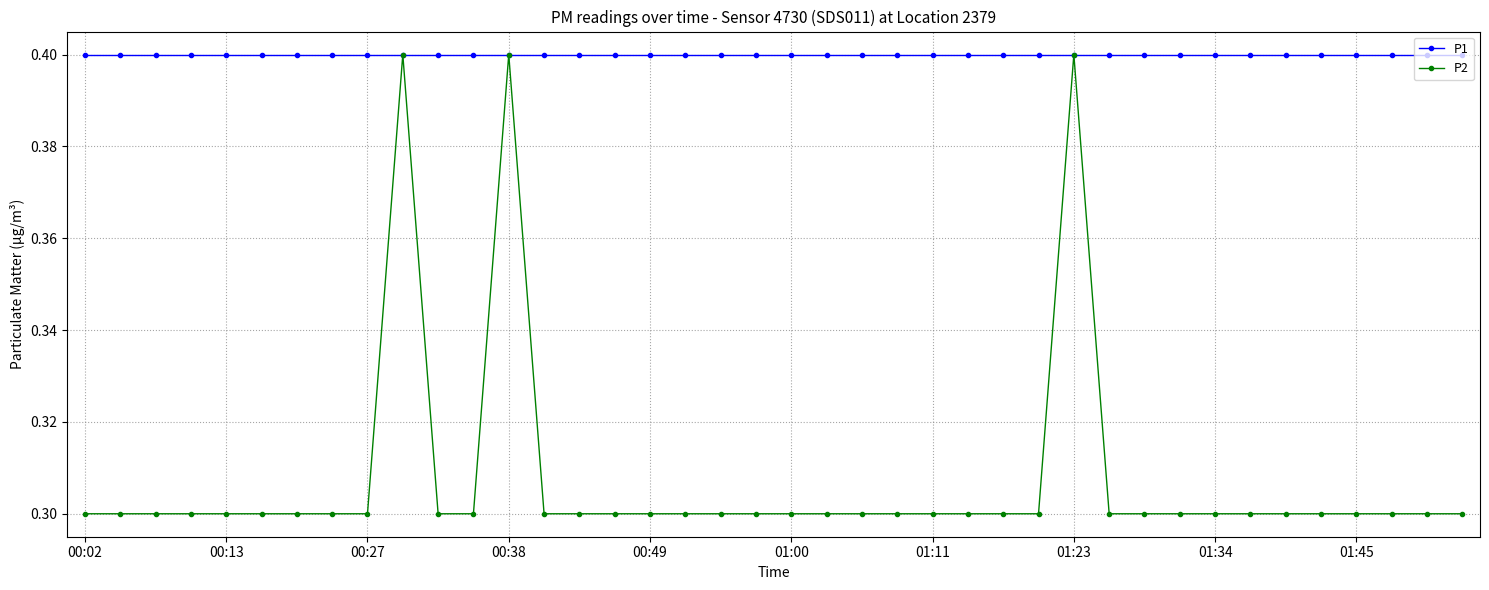

True or false: P2 has more than 2 points higher than both neighbors.

True